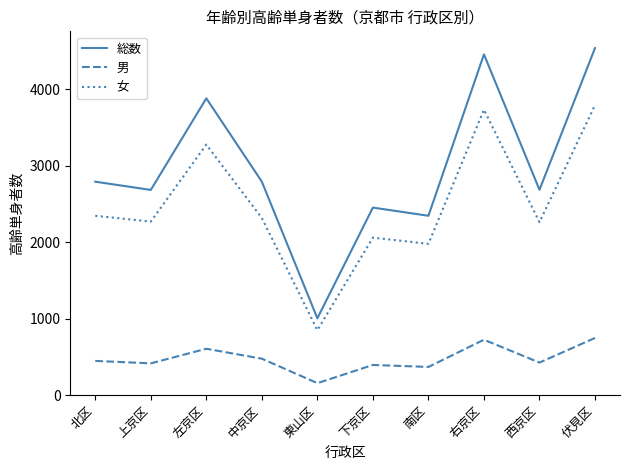

Is it true that 男 equals 155 at 東山区?

True